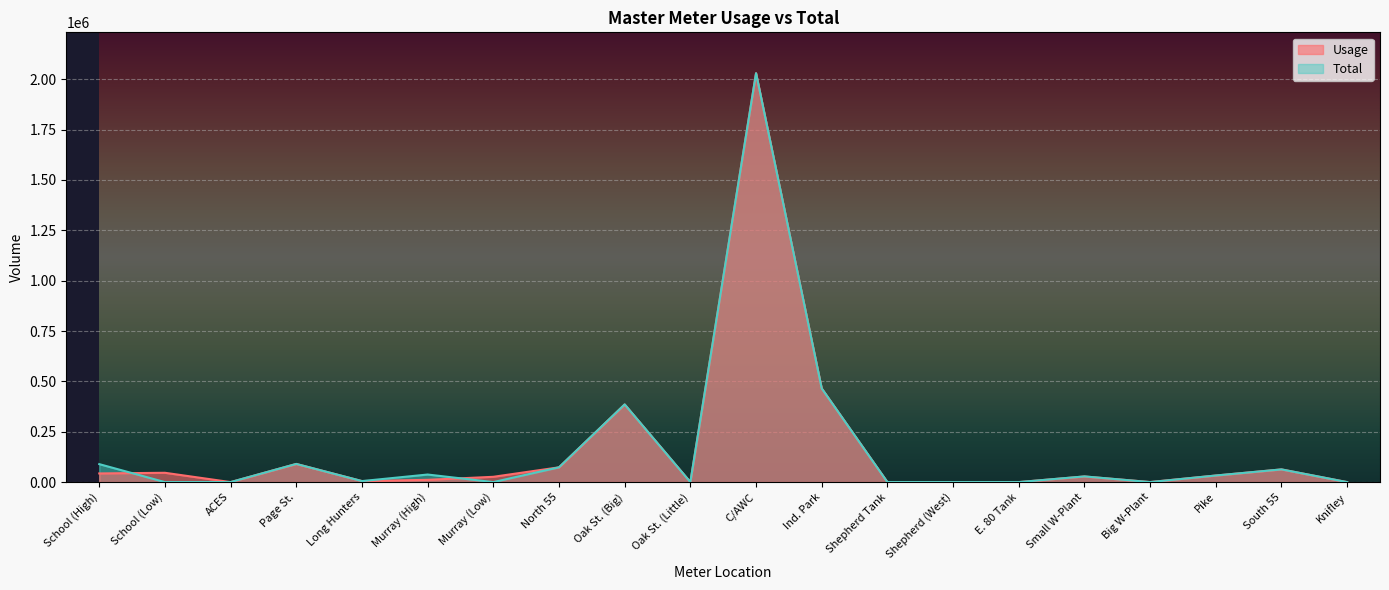

What is the label of the 14th point from the left?

Shepherd (West)